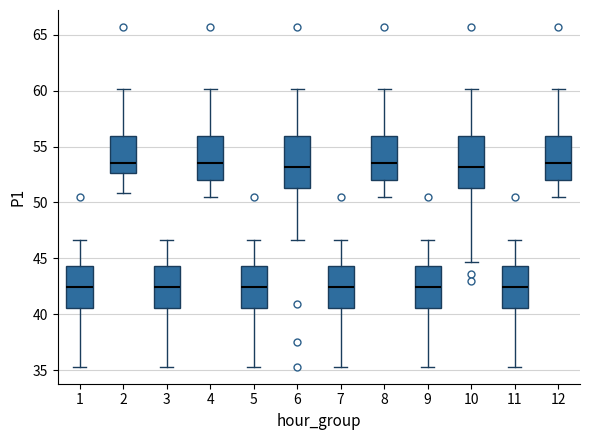

Where is the upper edge of the box at x = 9 on the y-axis? The values are not printed on the chart, so give them approximately, as read against the axis.

44.5